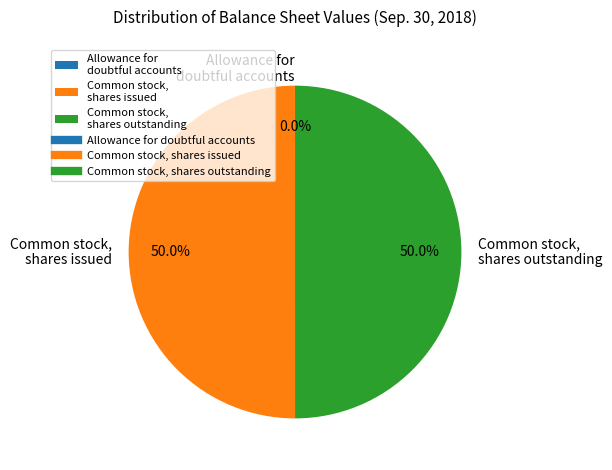

True or false: Common stock, shares outstanding accounts for 61% of the total.

False